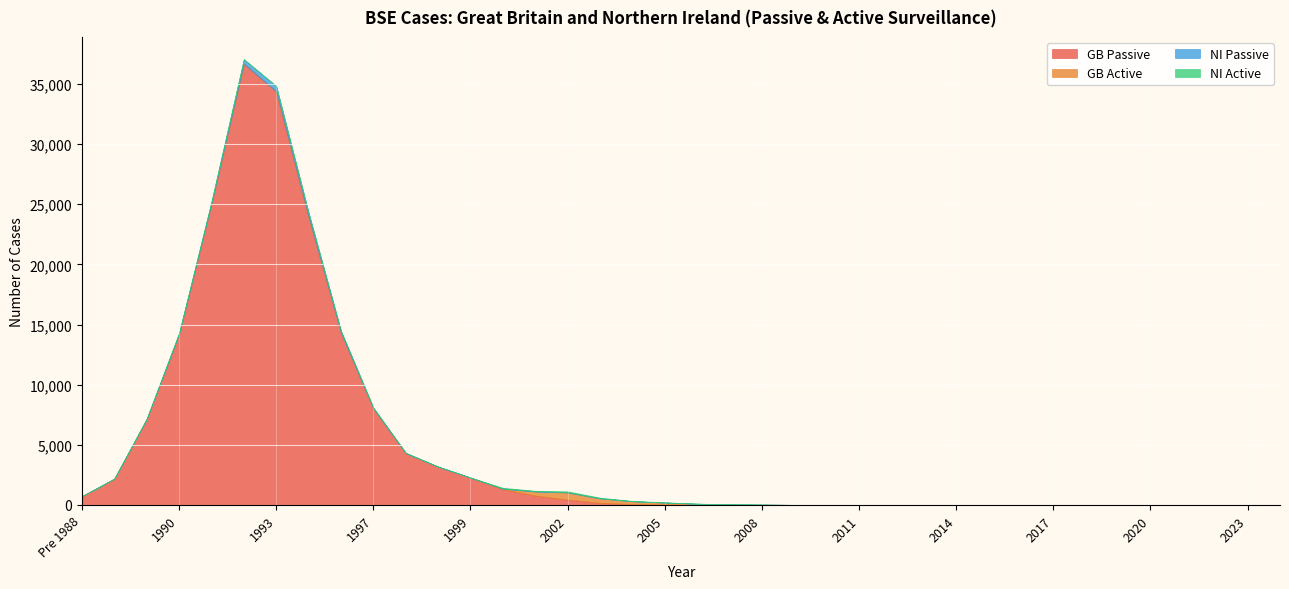

At how many categories does at least one series exceed 19920?

4